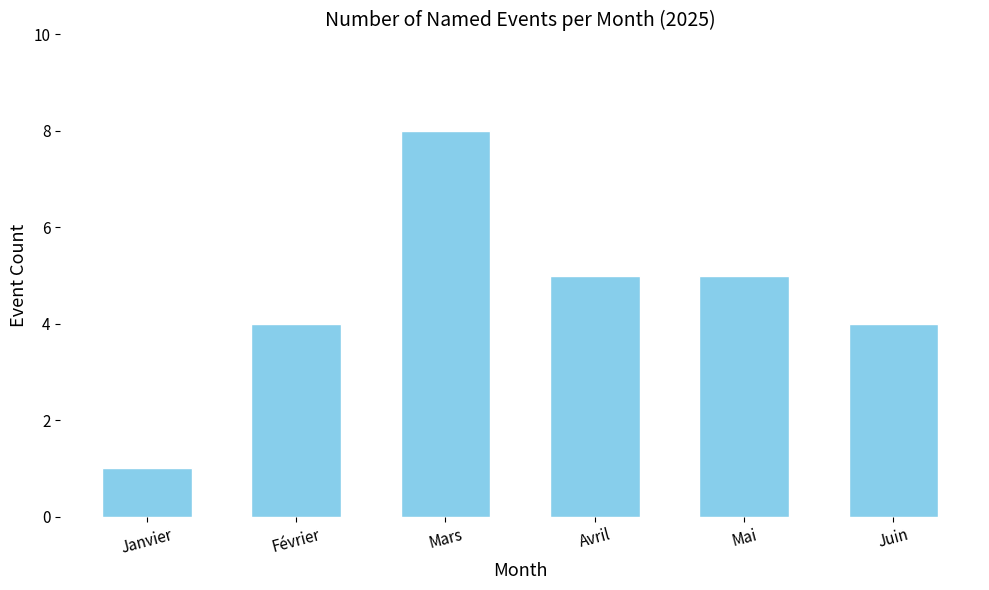

What is the greatest value displayed?

8